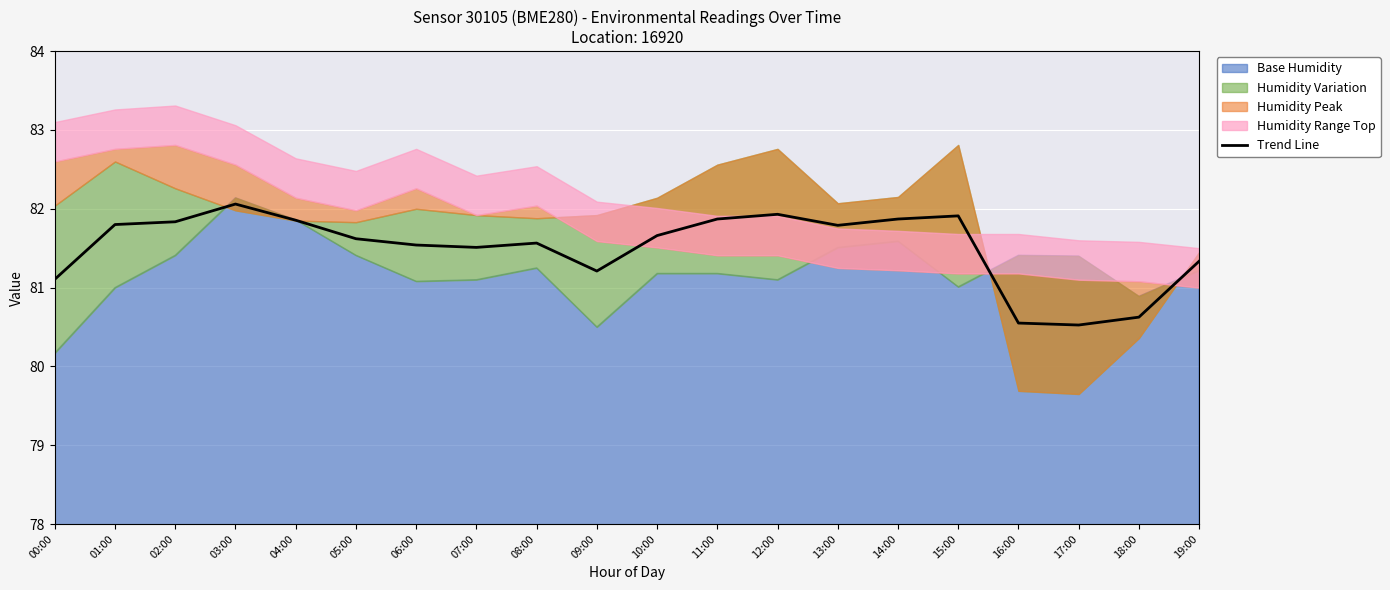

Between 19:00 and 06:00, which is larger?

06:00